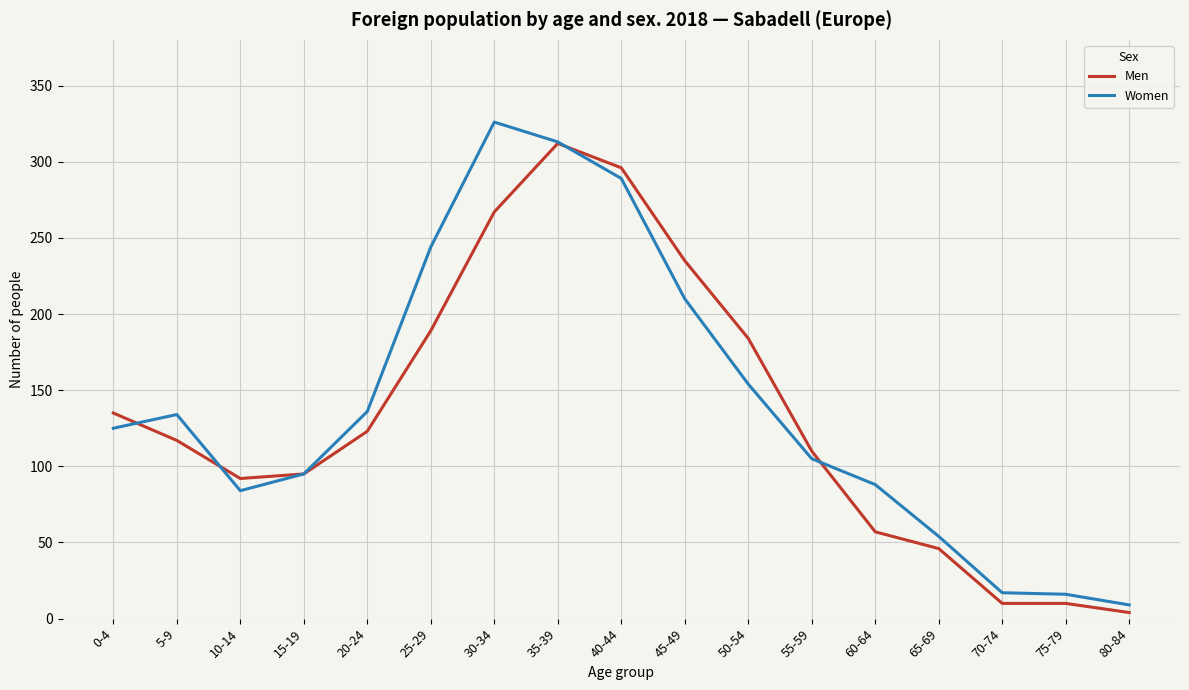

The value of Men at 10-14 is 164. True or false?

False